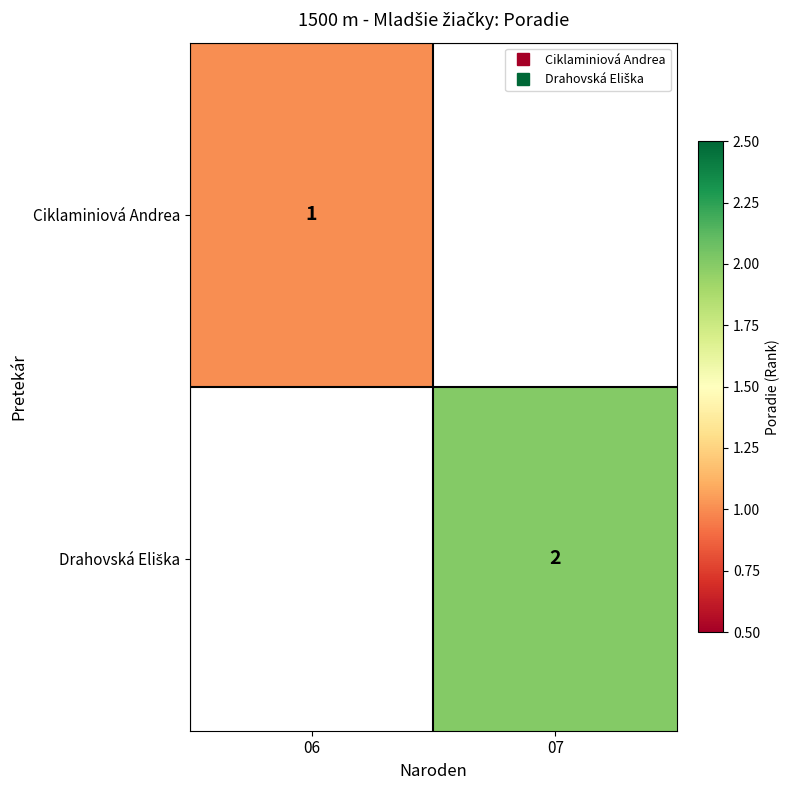

Which label corresponds to the largest value in the chart?

07